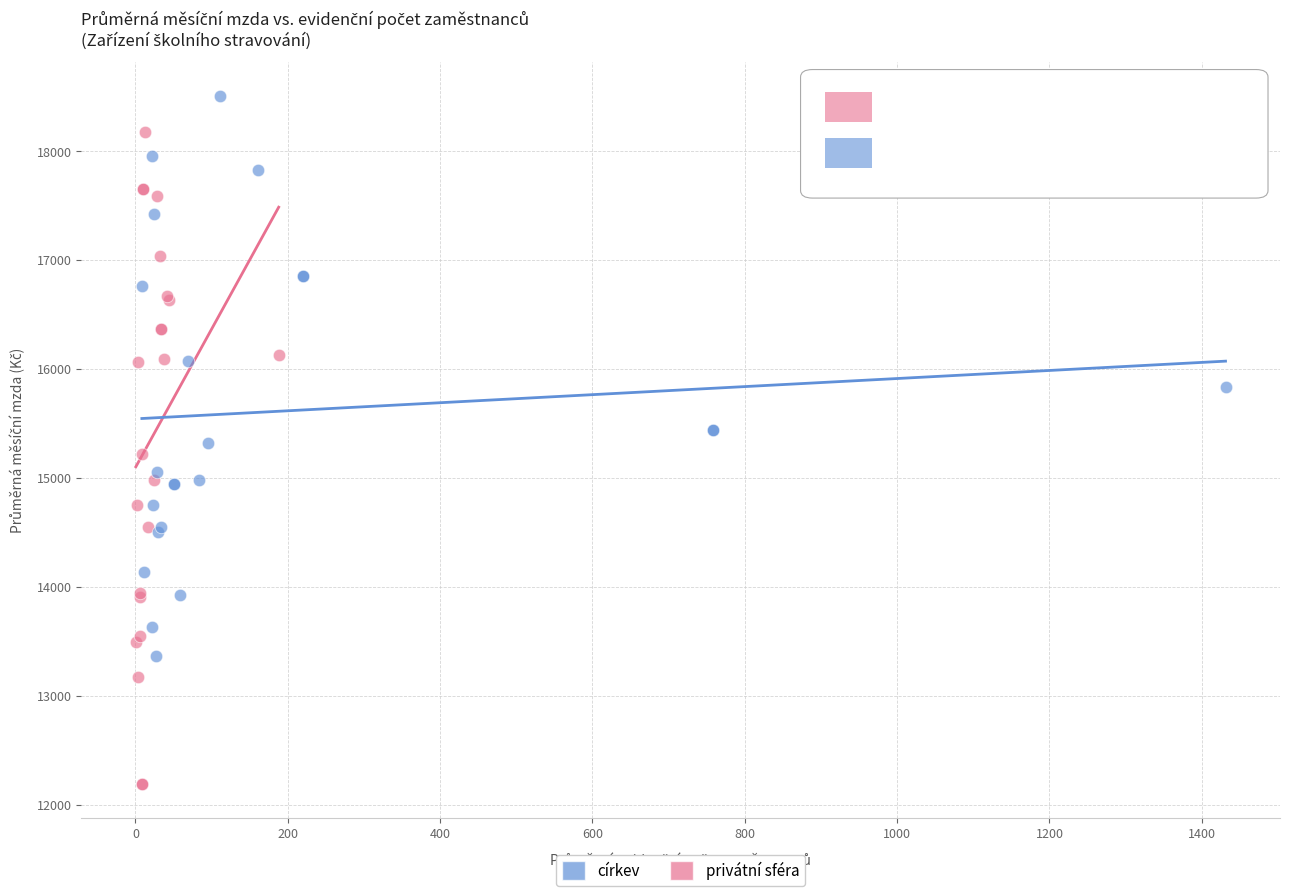

Which series has the widest spread of Y values?

privátní sféra